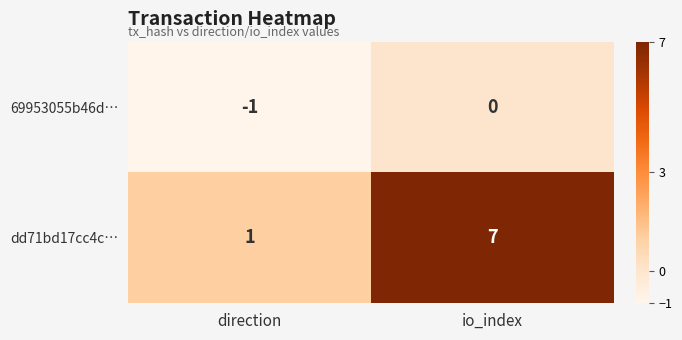

Reading right to left, transcribe all the data shown in this chart.

69953055b46d…: 0	-1
dd71bd17cc4c…: 7	1